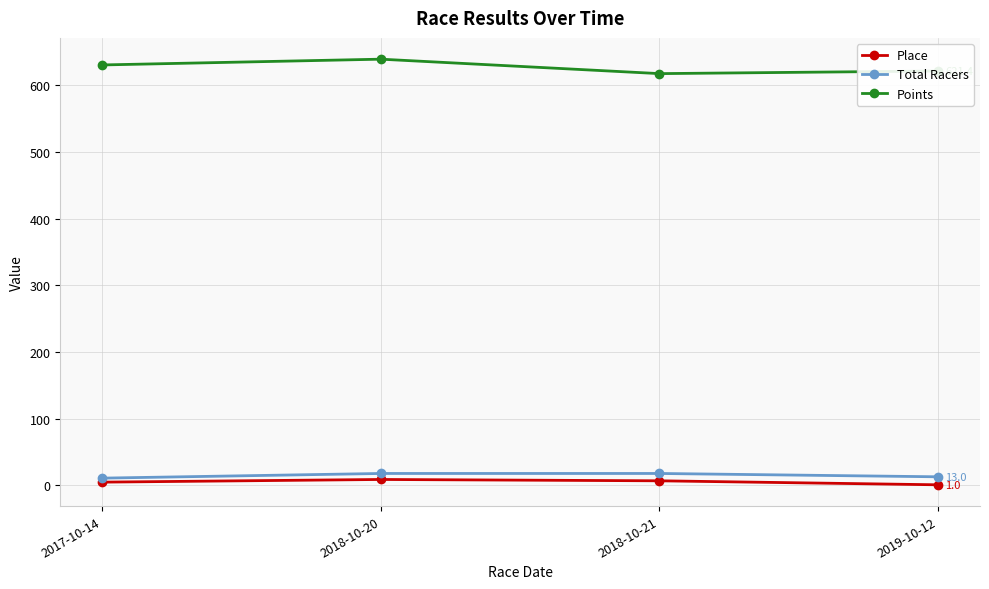

Between 2017-10-14 and 2018-10-20, which series saw the biggest shift?

Points